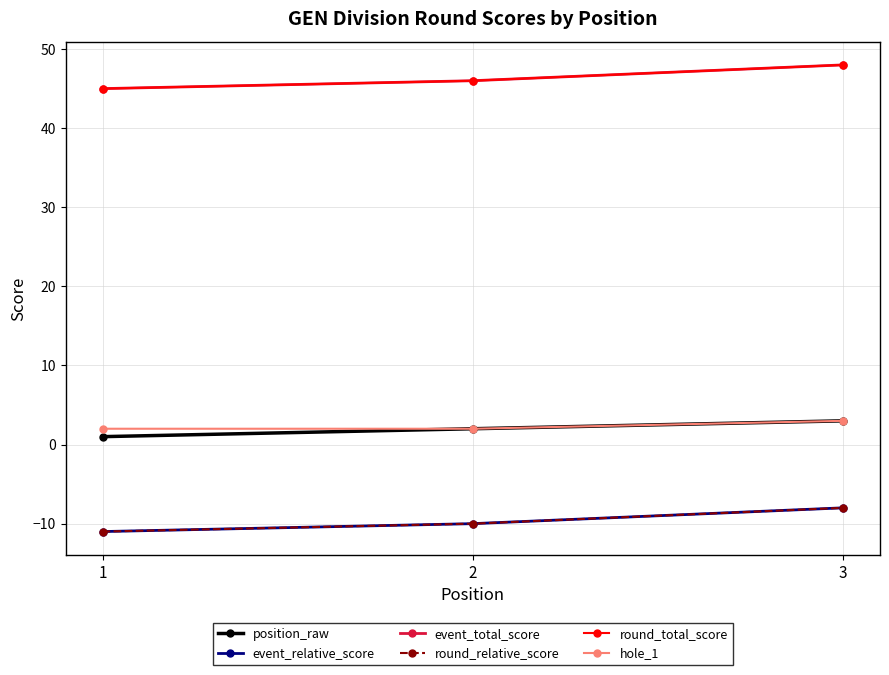

Does the chart have visible grid lines?

Yes